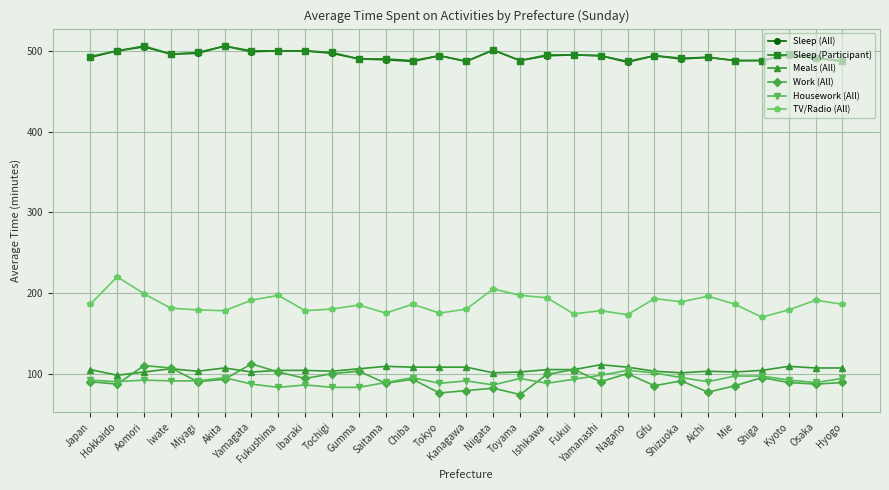

What is the total value across all series at Aomori?

1514